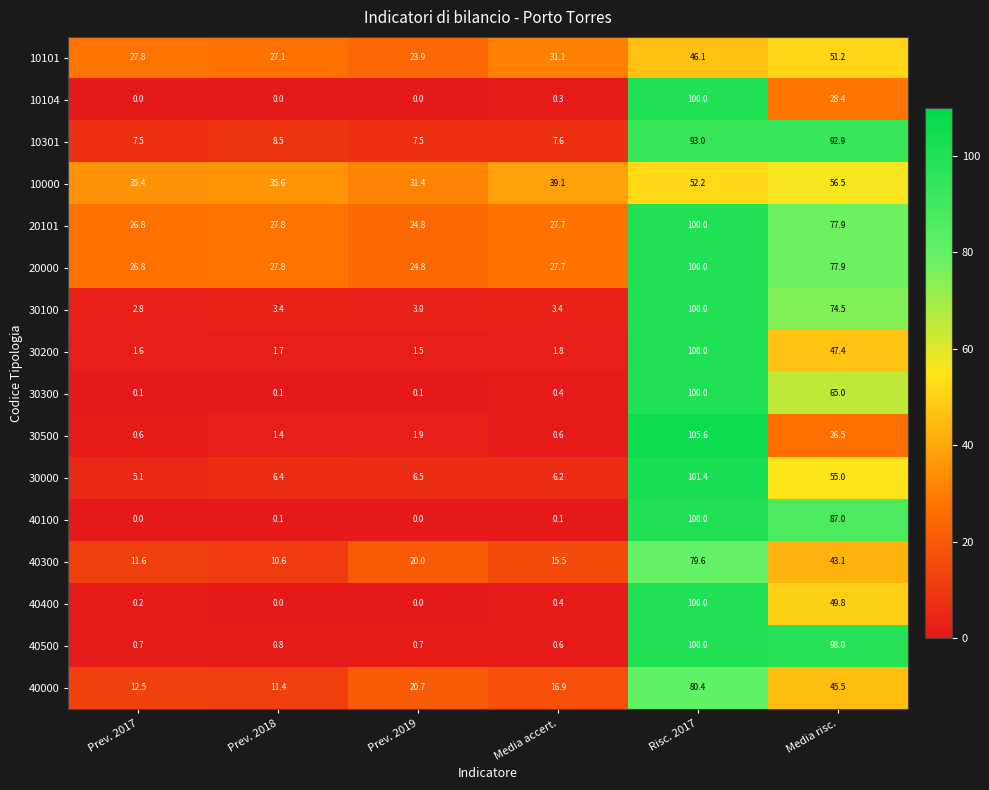

At how many categories does at least one series exceed 103?

1